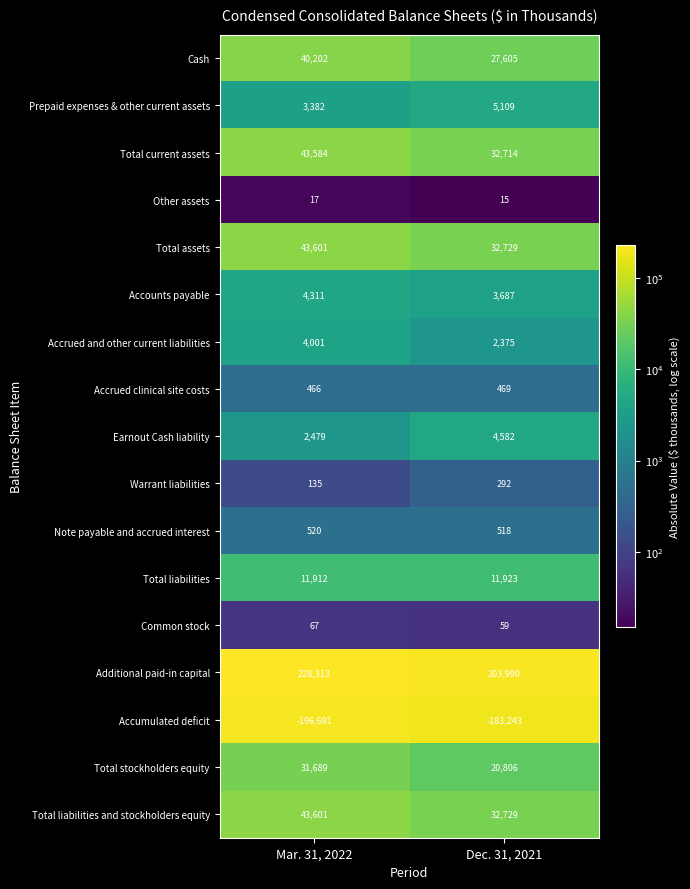

Which category has the lowest value across all series?

Mar. 31, 2022